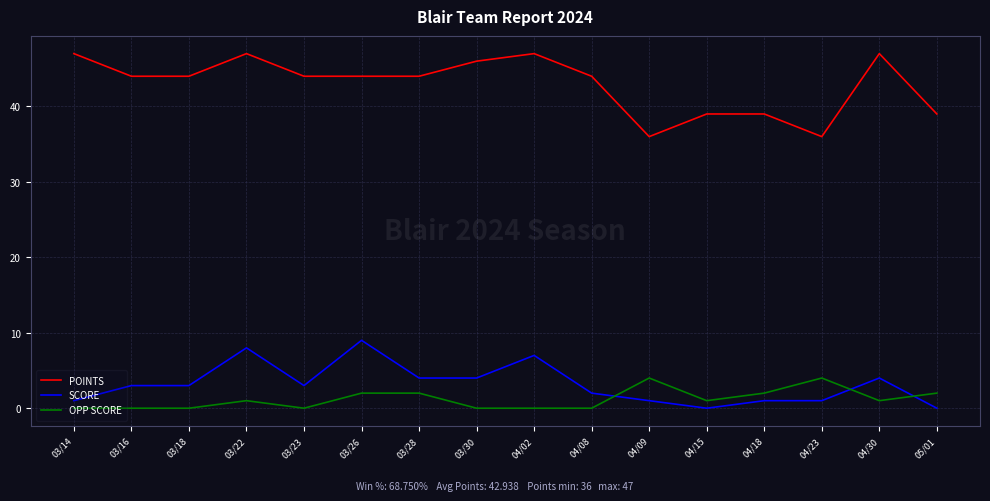

What is the greatest value displayed?

47